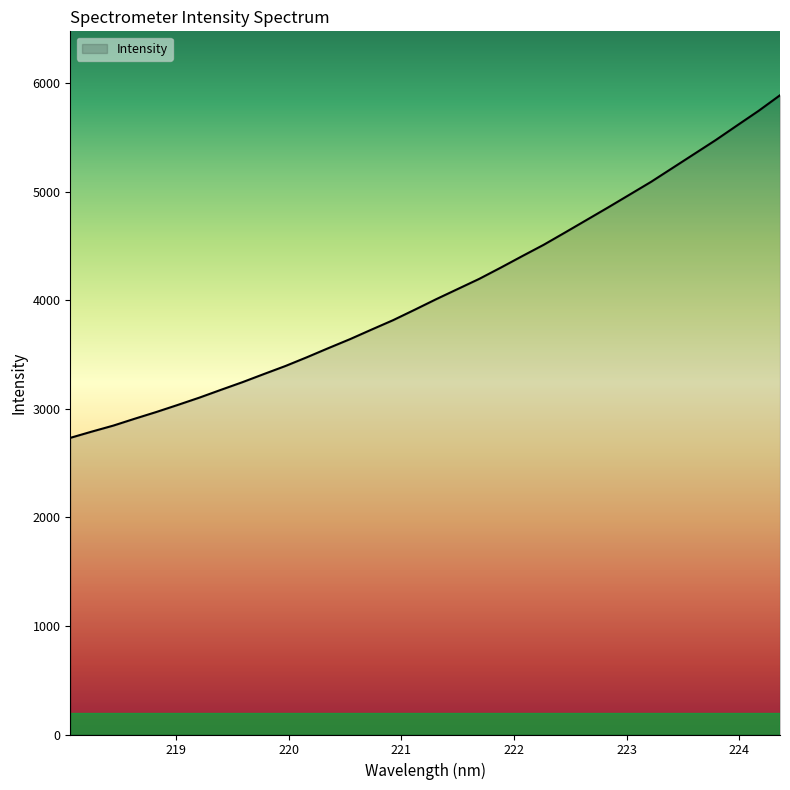

What is the difference between the maximum and minimum values?

3155.5